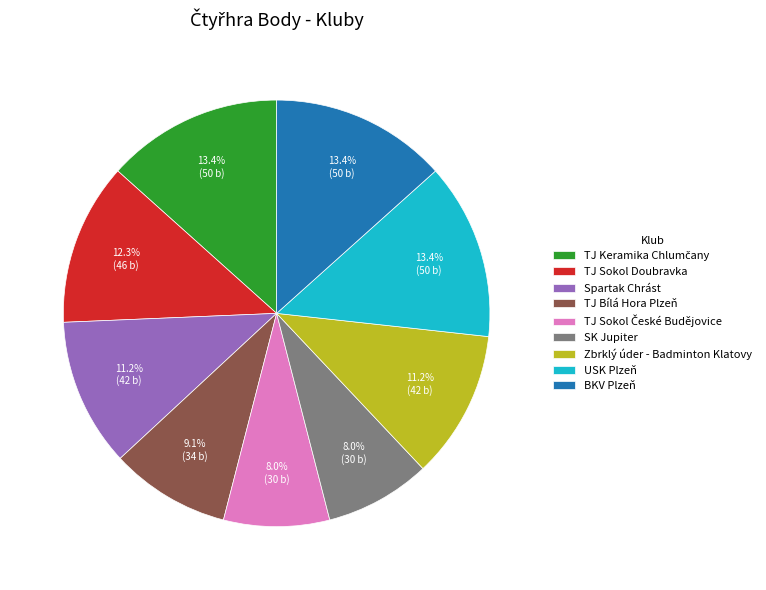

What percentage is NOT represented by Zbrklý úder - Badminton Klatovy?

88.8%